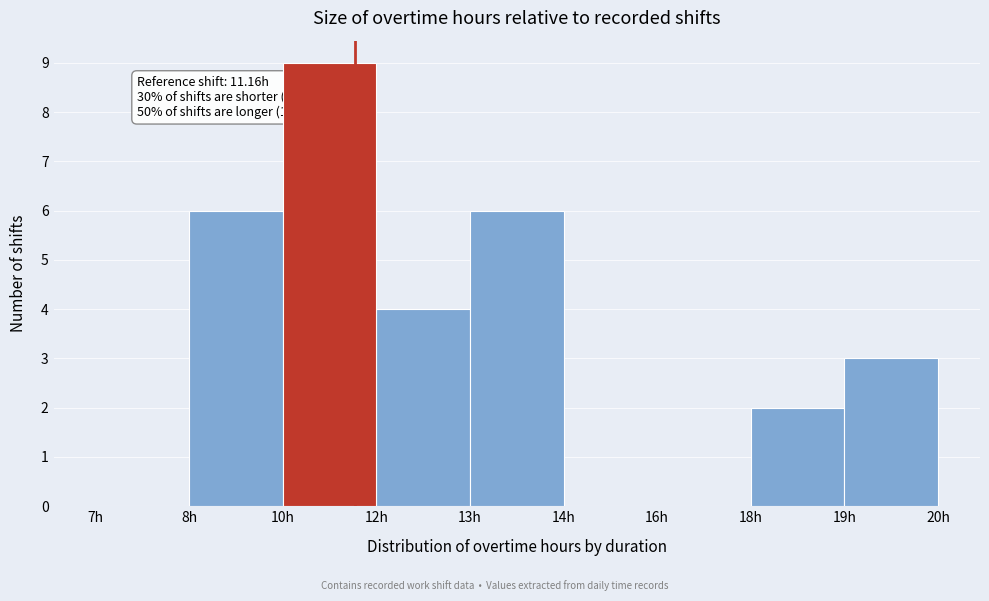

Reading left to right, extract all data points from this chart.

7h=0	8h=6	10h=9	12h=4	13h=6	14h=0	16h=0	18h=2	19h=3